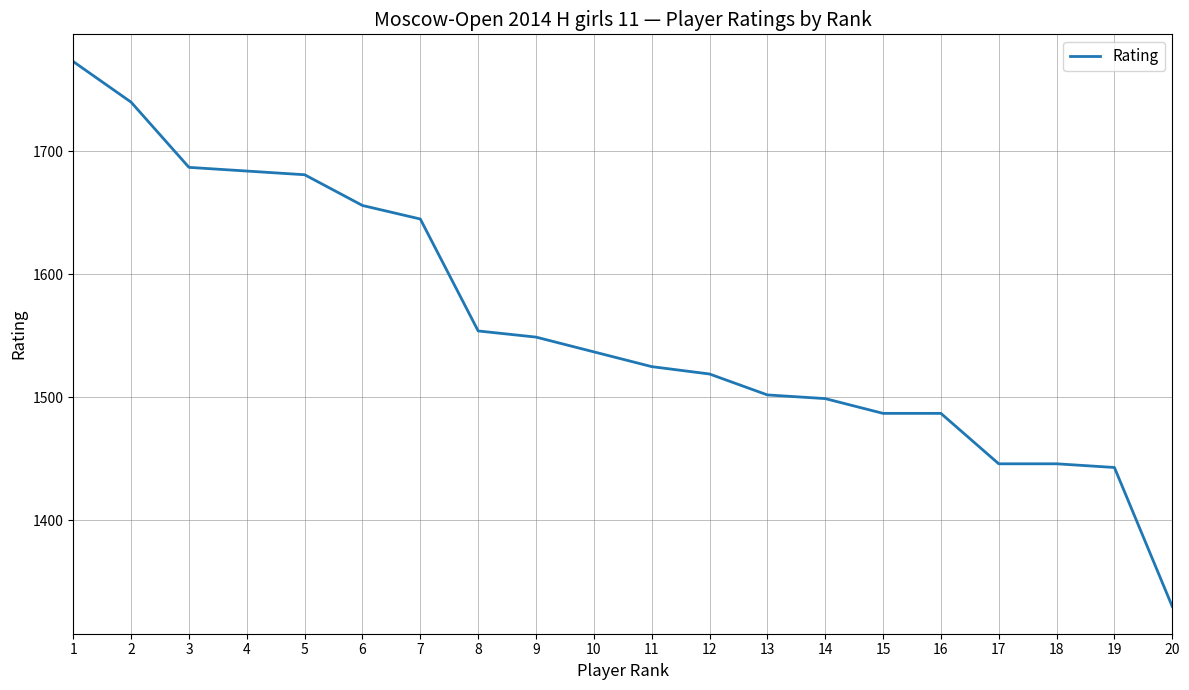

What is the change in value from 11 to 20?

-195